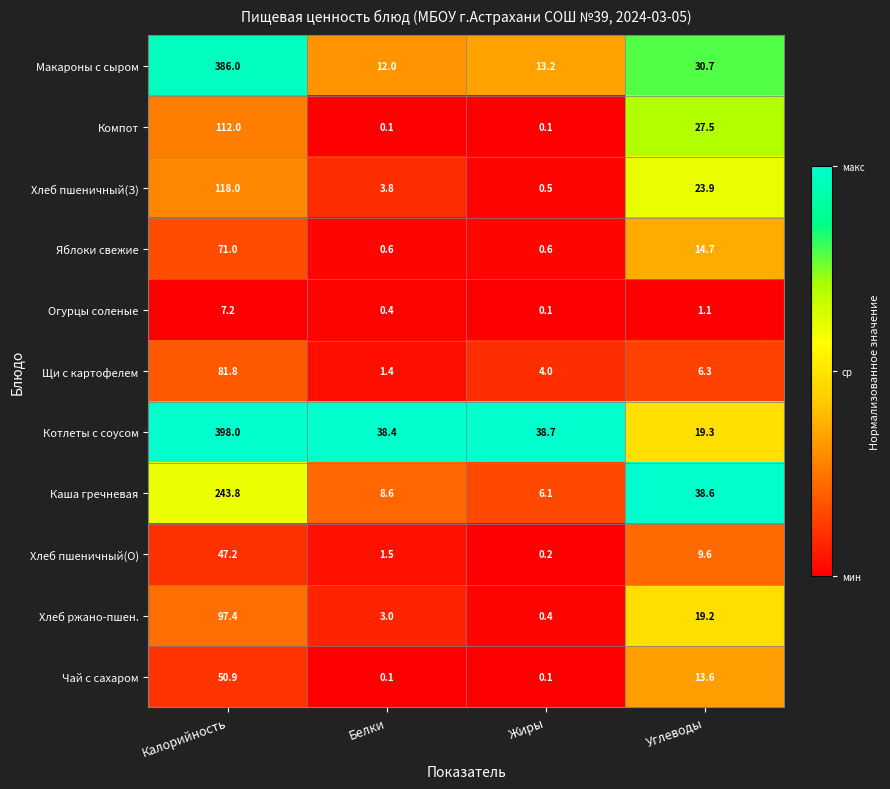

What is the total value across all series at Калорийность?

1613.3